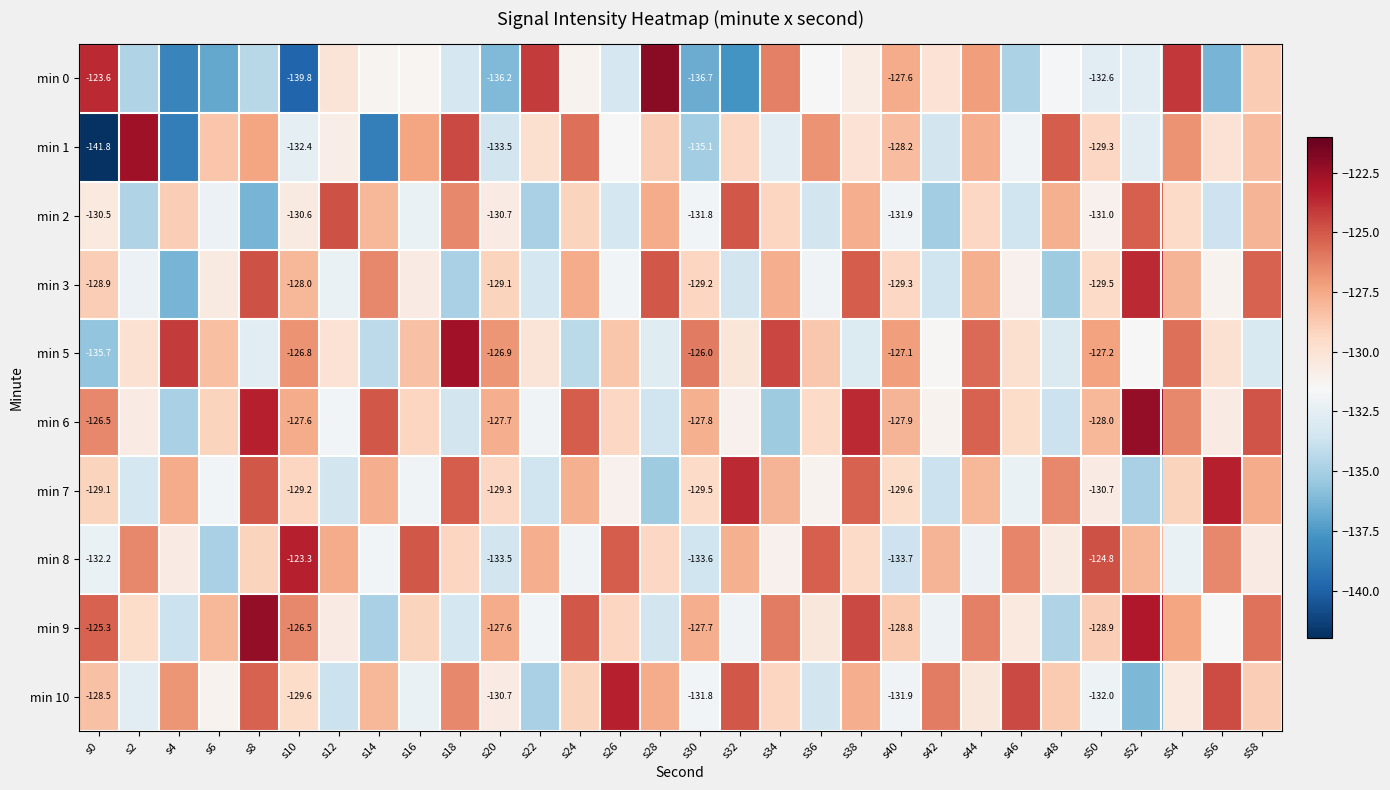

Between s44 and s48, which is larger?

s44